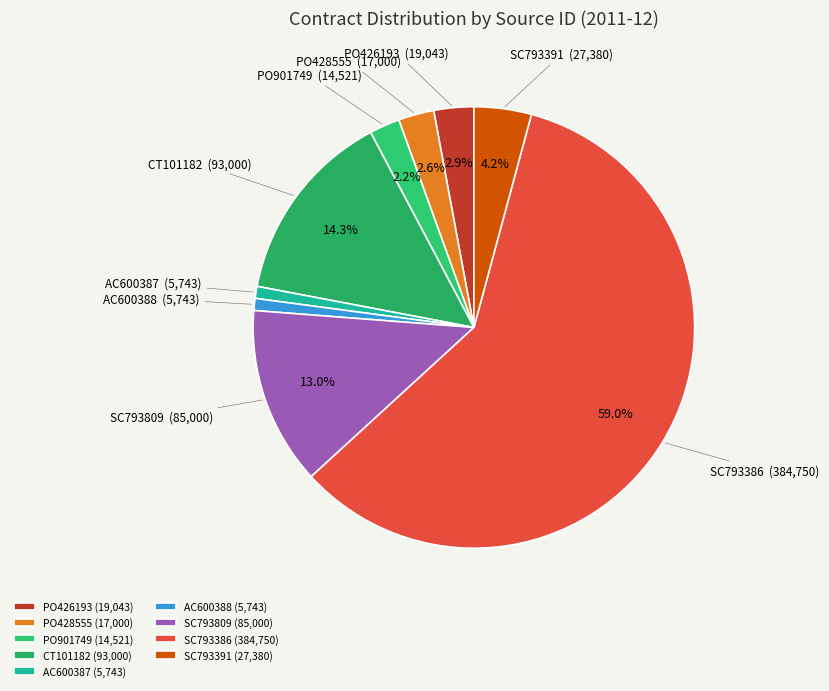

To the nearest percent, what is the combined percentage of CT101182 and SC793386?

73%